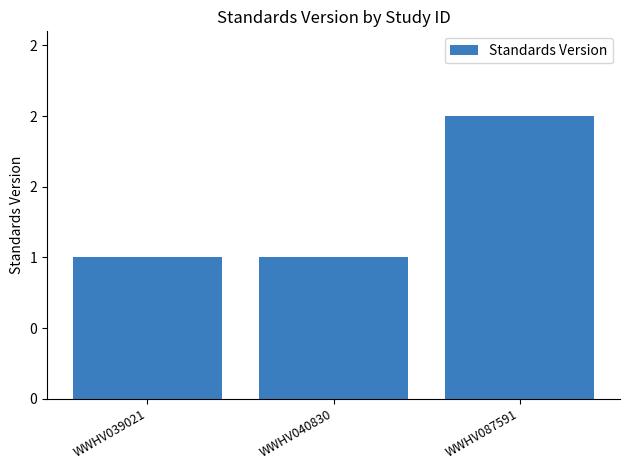

Read the value at WWHV039021.

1